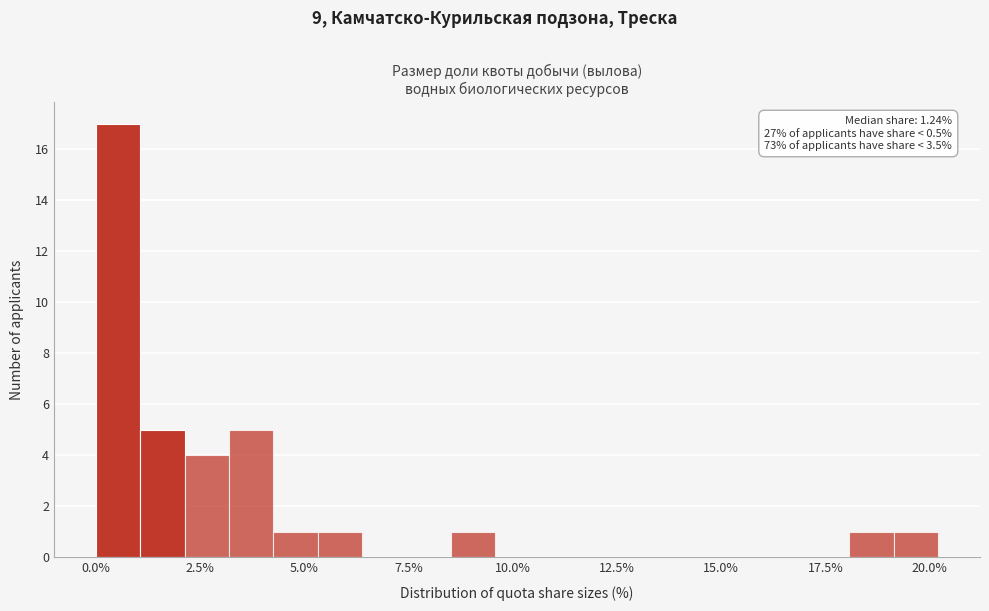

Around what value on the x-axis is the tallest bar? Give the approximate position of its centre, as read against the axis.

0.5